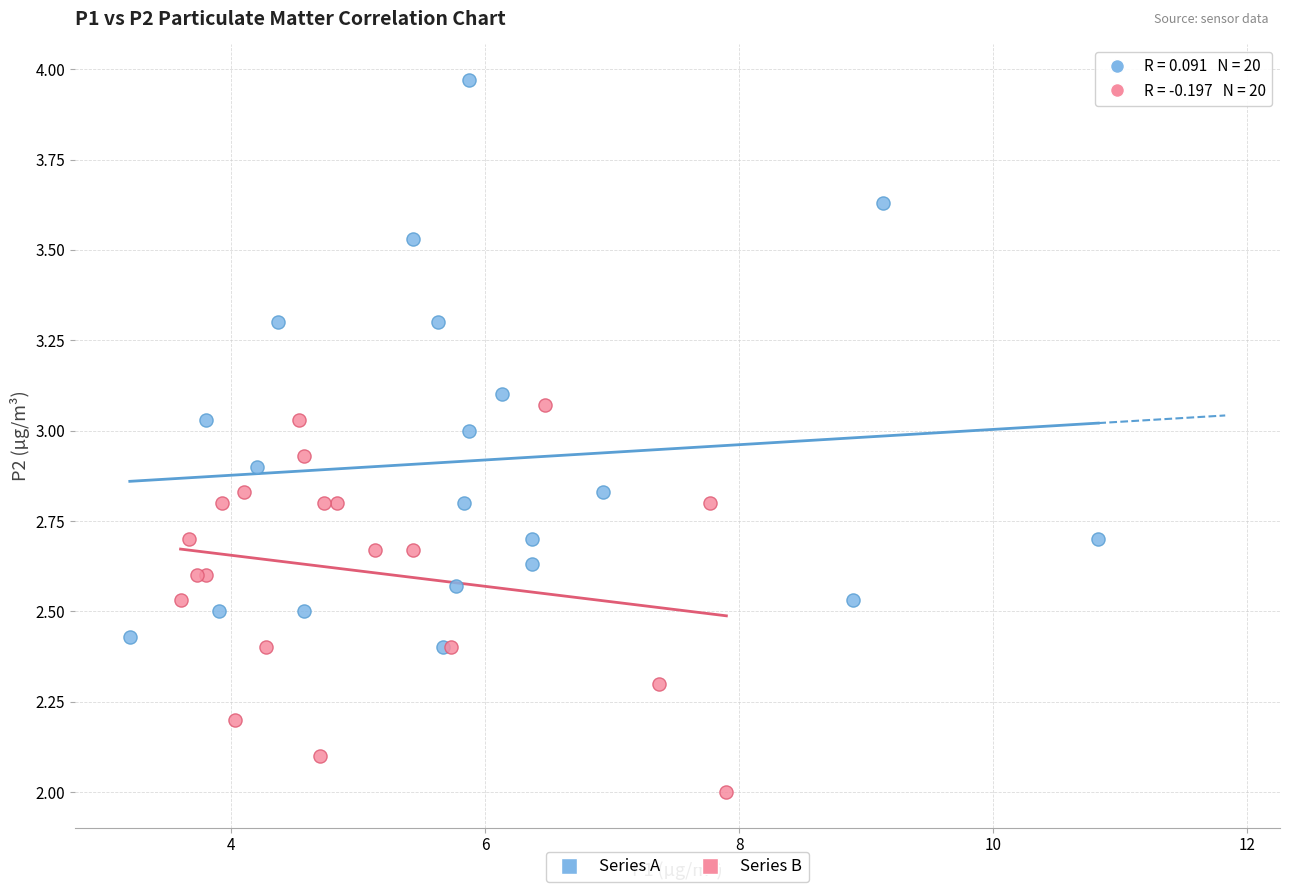

Which series reaches the maximum Y coordinate?

Series A